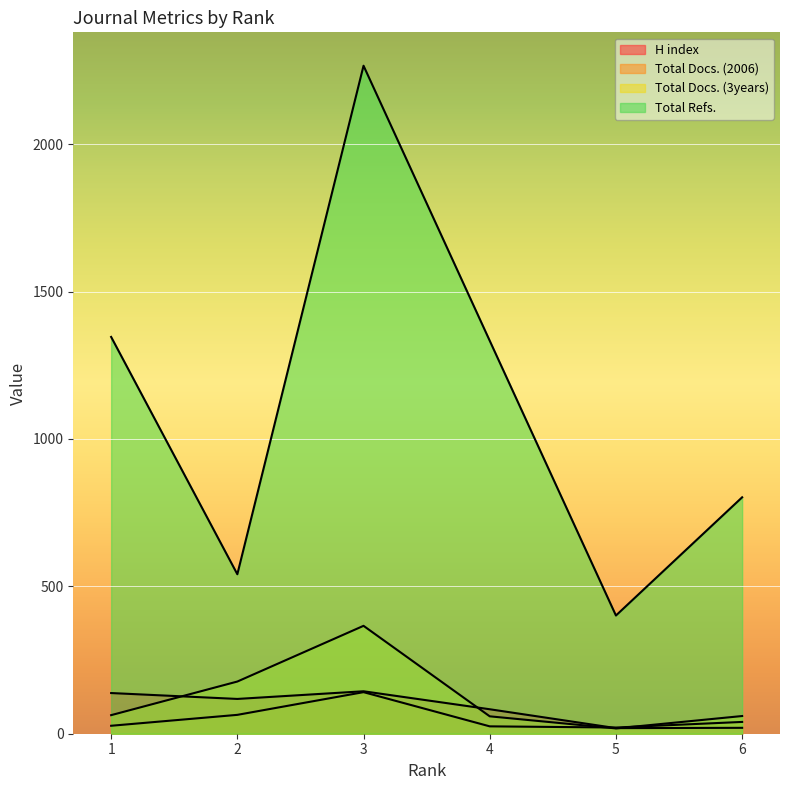

What are all the series names shown in the legend?

H index, Total Docs. (2006), Total Docs. (3years), Total Refs.